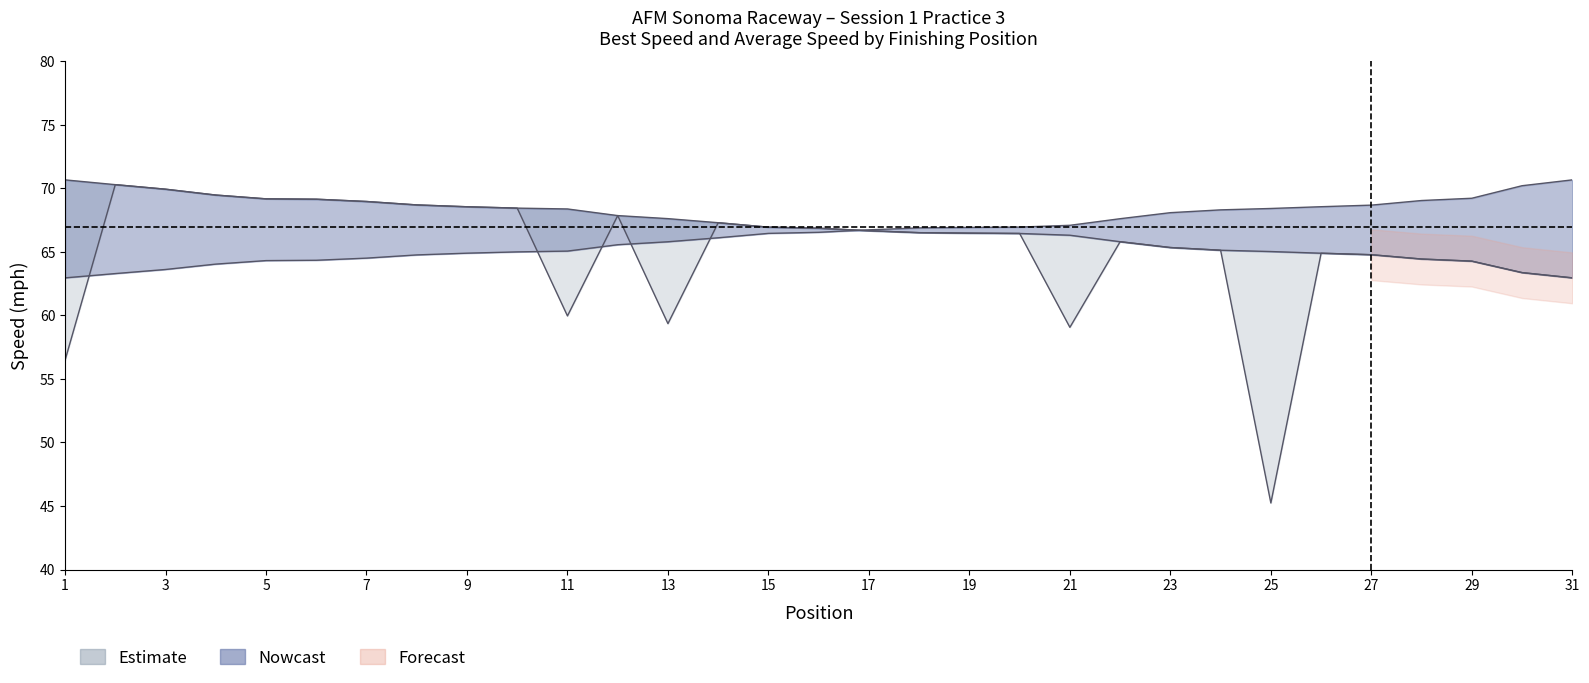

True or false: Average Speed and Position cross at least once.

False